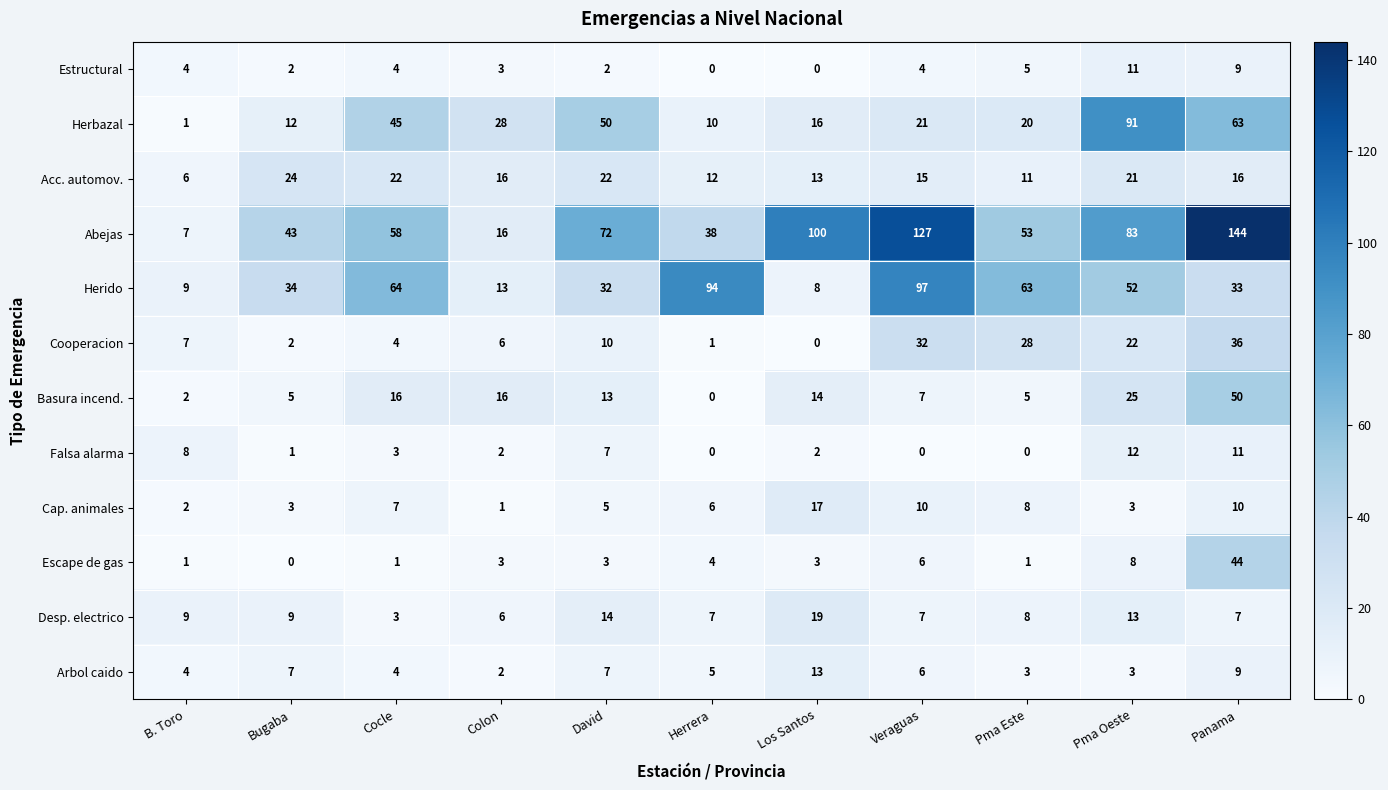

Between Veraguas and Pma Oeste, which series saw the biggest shift?

Herbazal